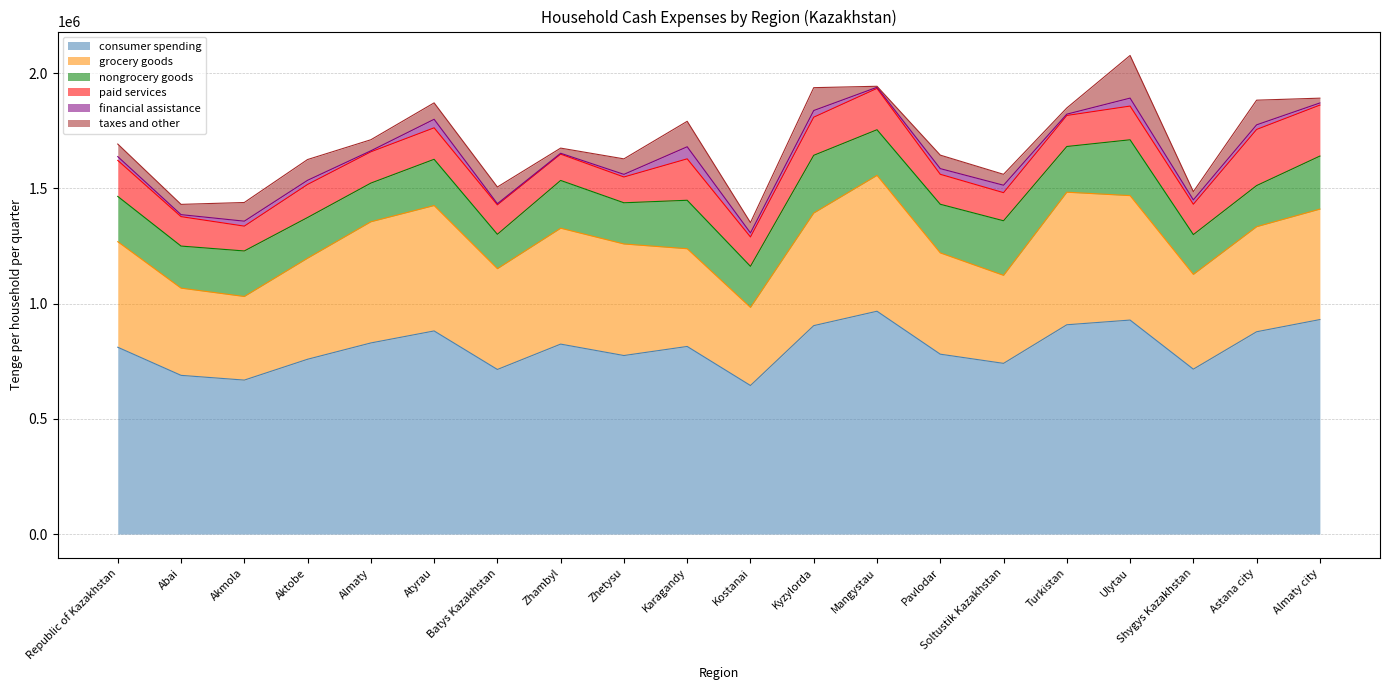

At which category is the sum across all series the highest?

Ulytau